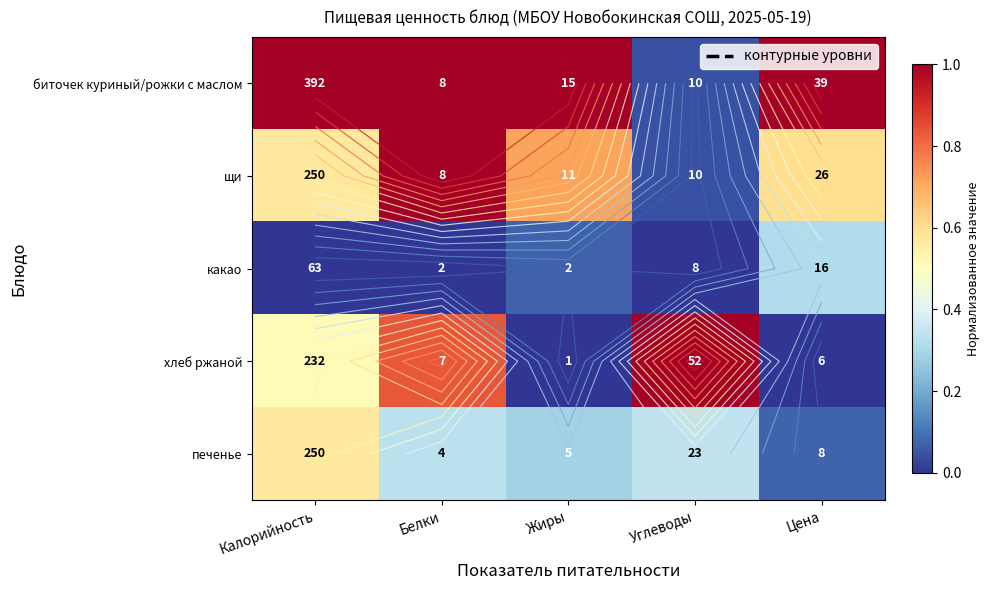

At which label is биточек куриный/рожки с маслом closest to 0?

Углеводы